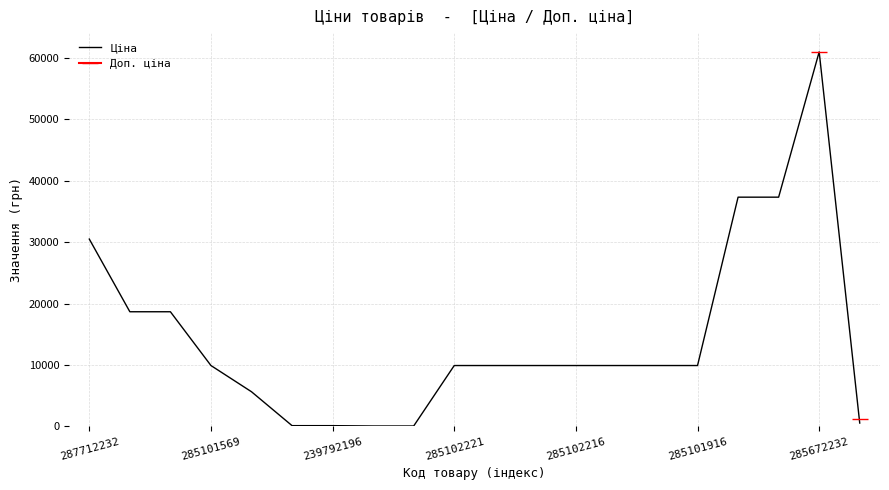

The Ціна series shows 3182.9 at 285102216. True or false?

False